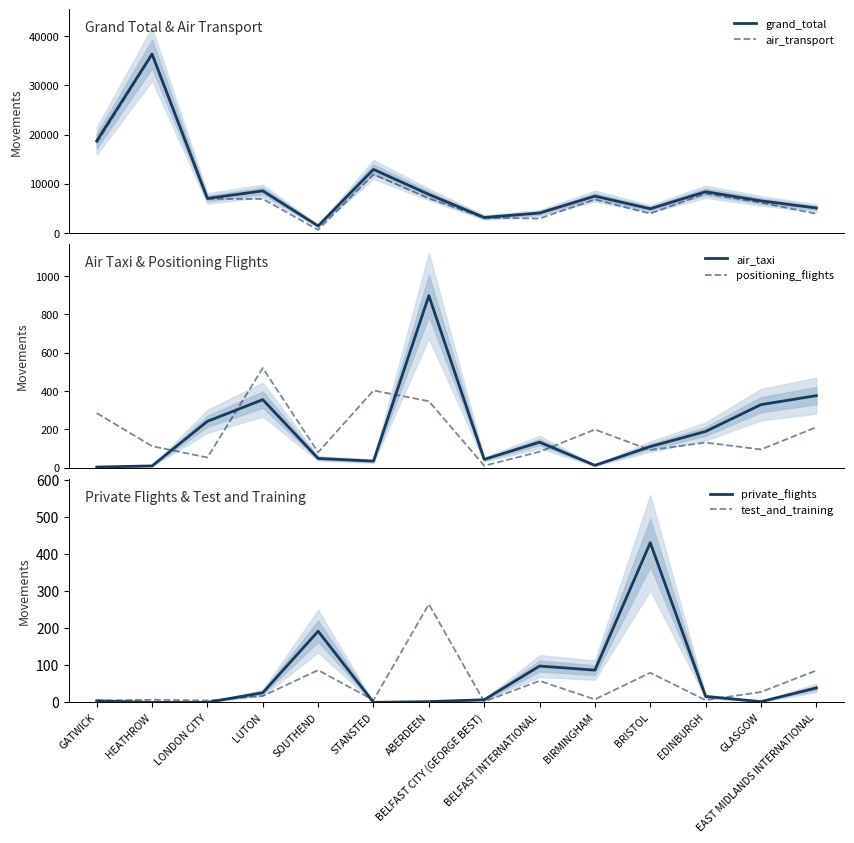

What is the total value across all series at GATWICK?

37257